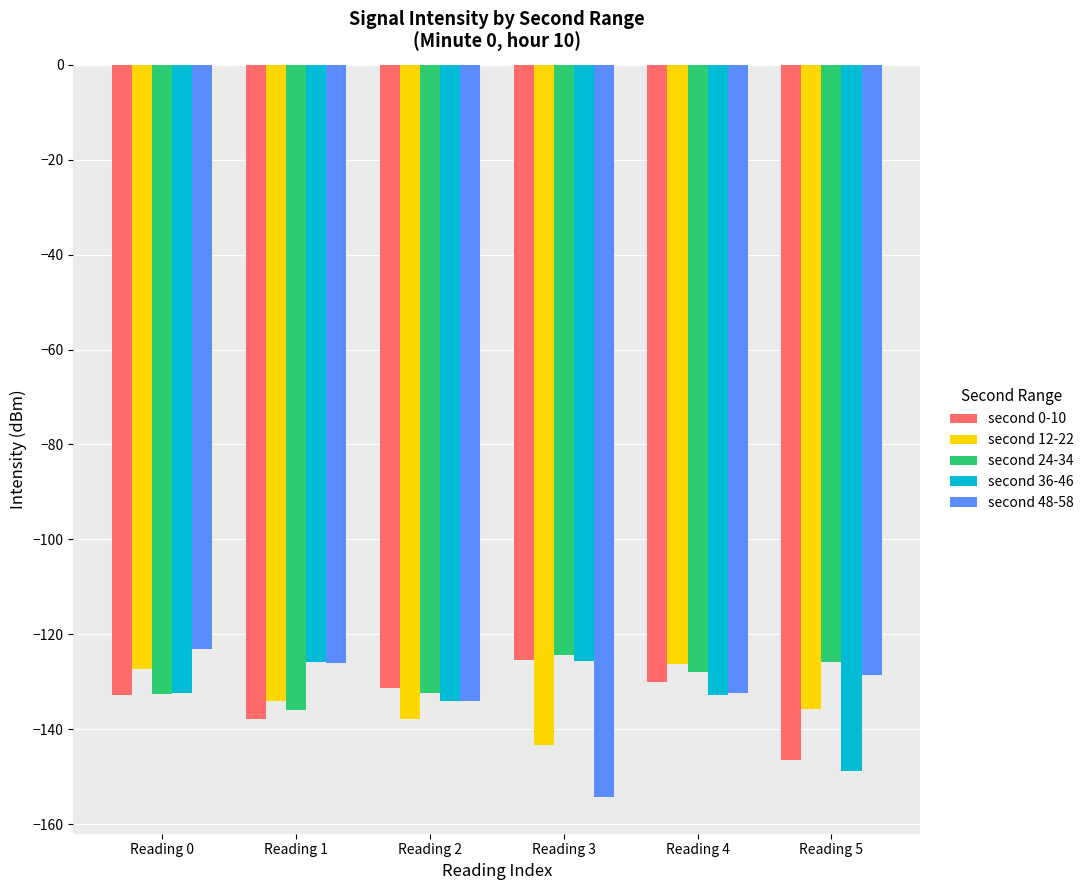

What is the difference between the highest and lowest values at Reading 0?

9.9